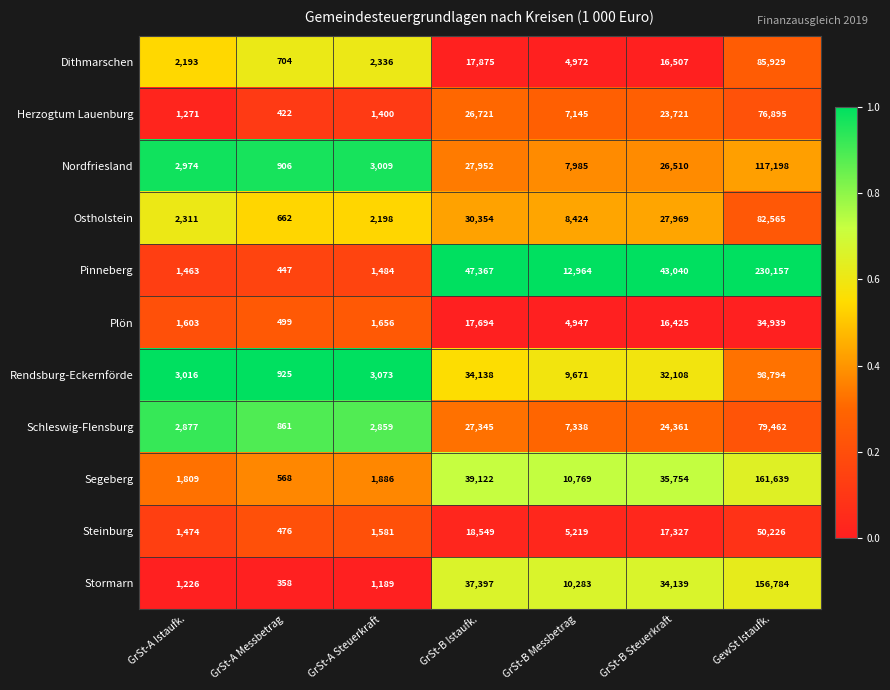

What is the sum of all Segeberg values?

251547